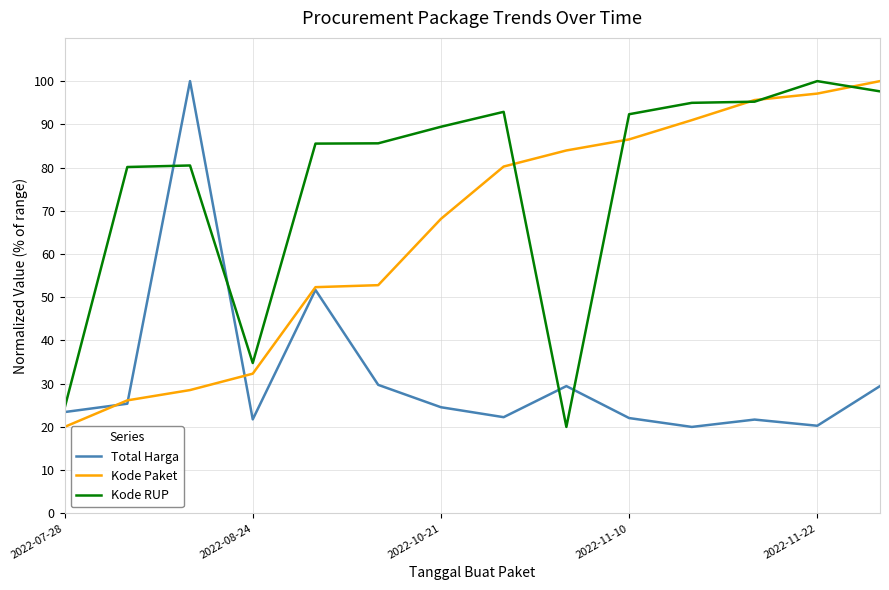

Which series has the largest total across all categories?

Kode RUP